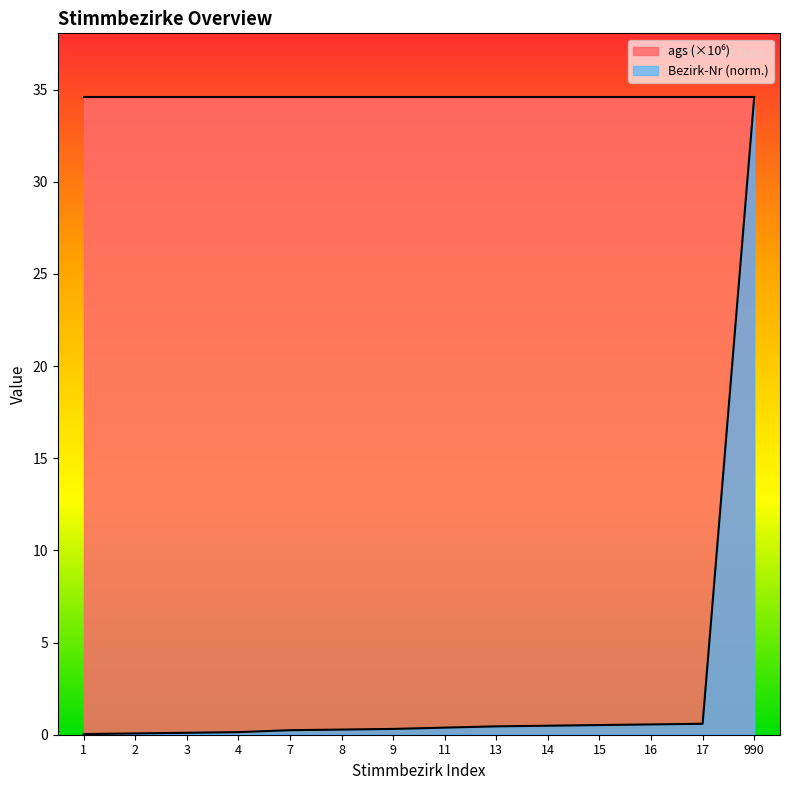

Does the chart display data point markers on the line(s)?

No